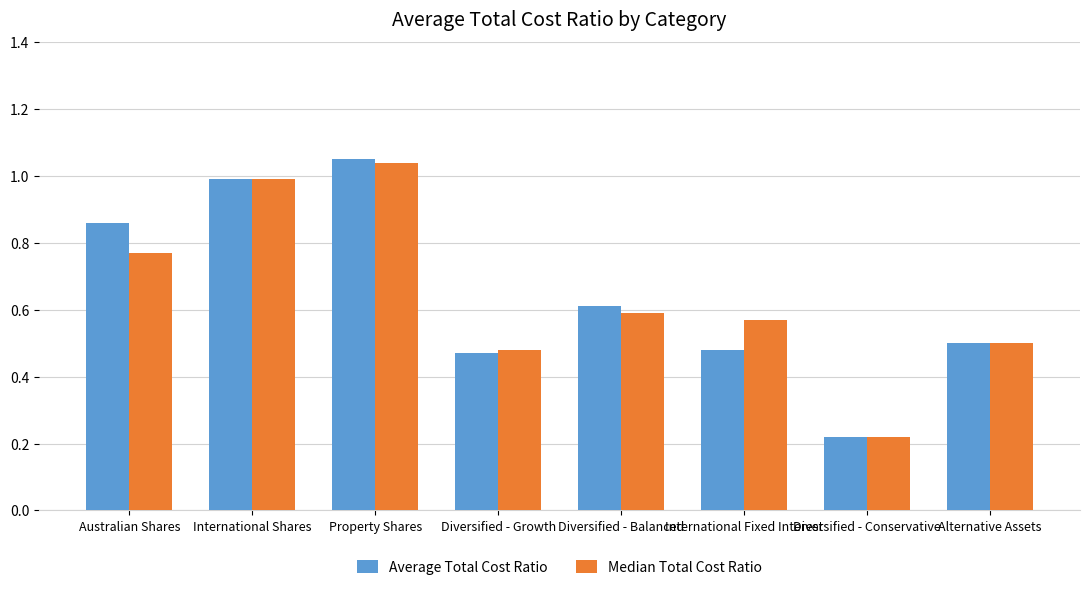

The Median Total Cost Ratio series shows 0.6 at International Shares. True or false?

False